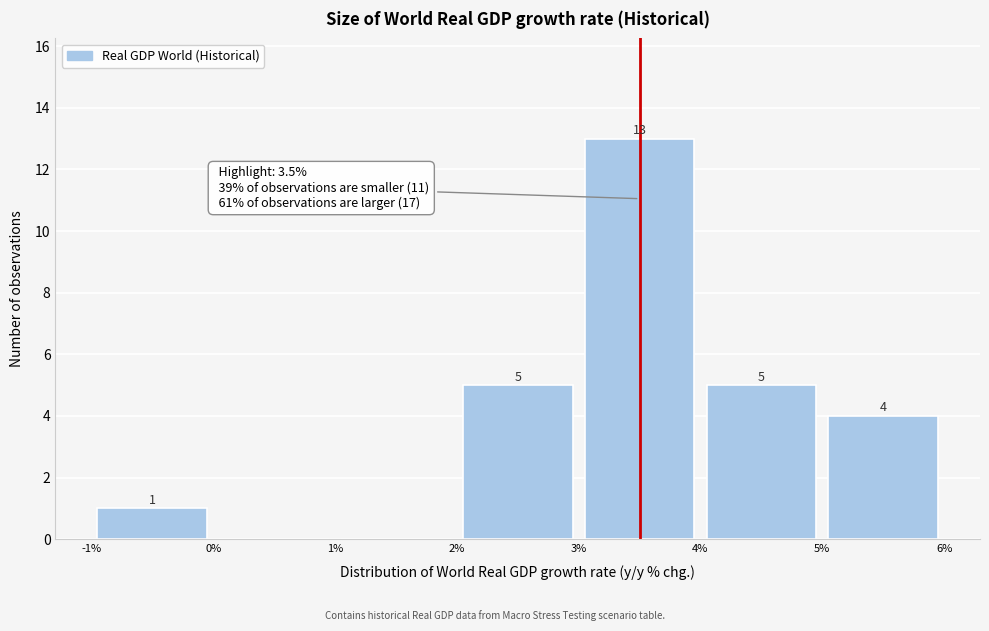

Over which range of the x-axis is the bar tallest?

3% to 4%